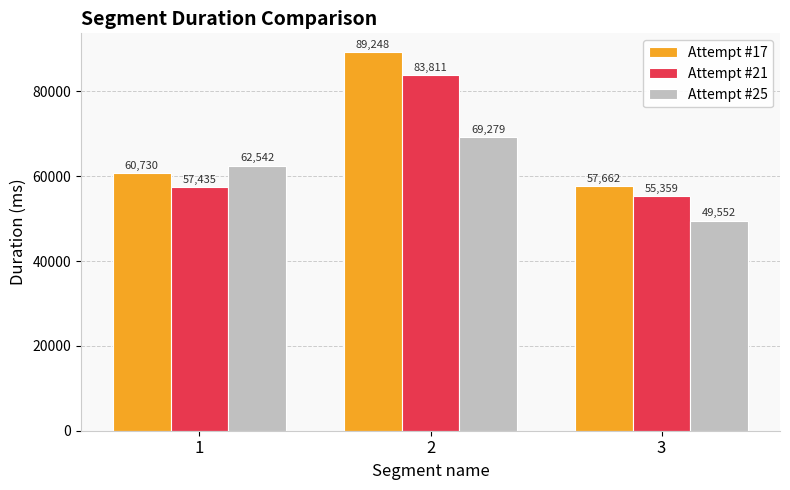

What is the highest value of the Attempt #21 series?

83811